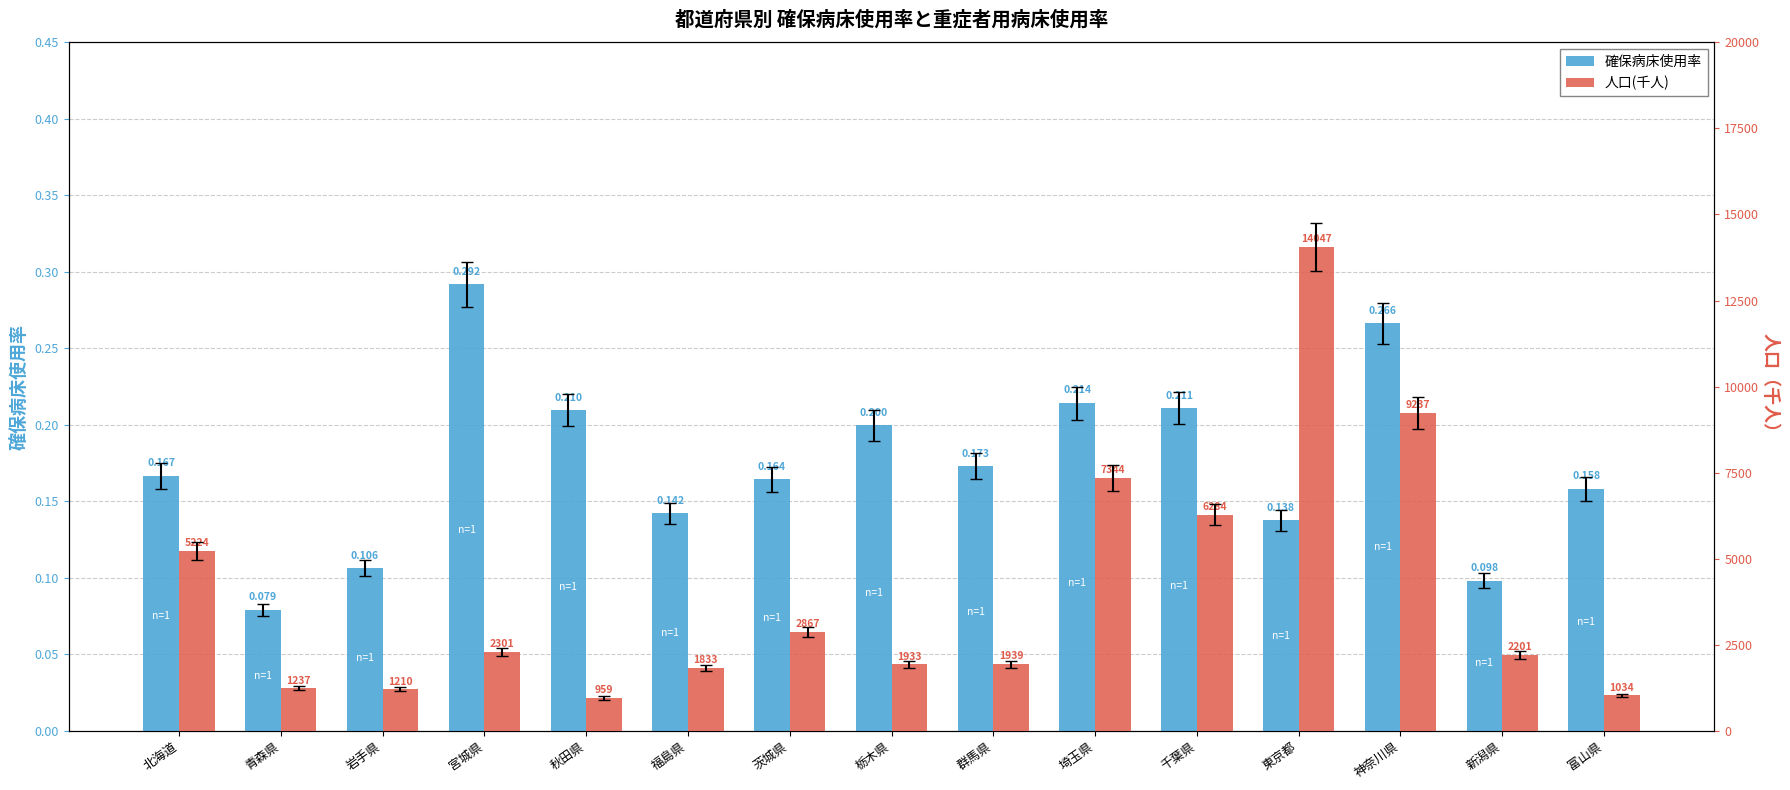

At which label is 確保病床使用率 closest to 0?

青森県